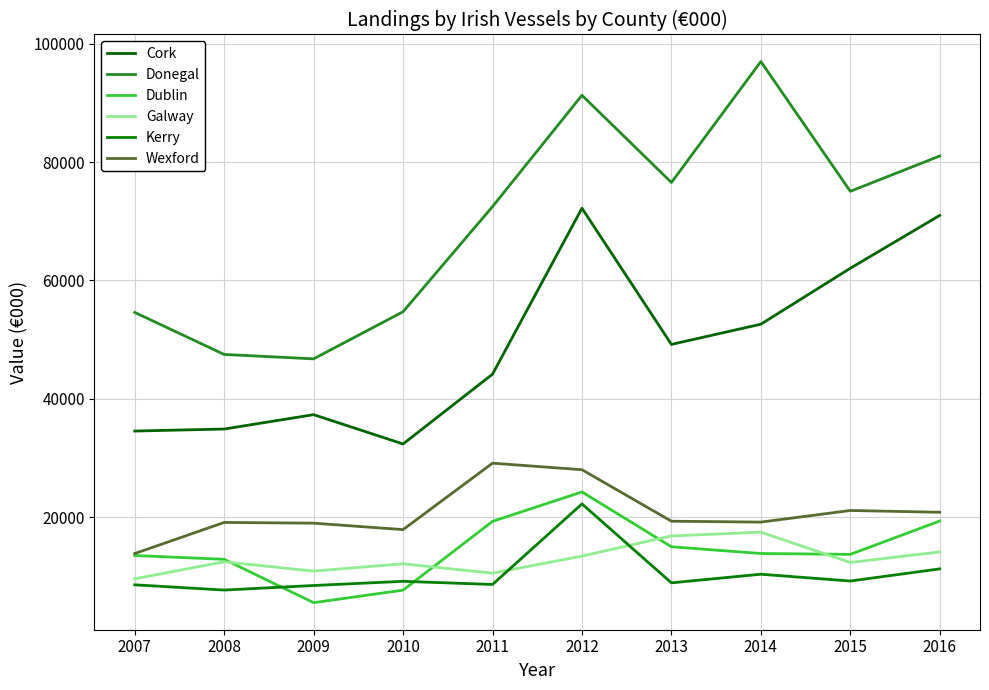

True or false: Galway and Kerry intersect in this chart.

True